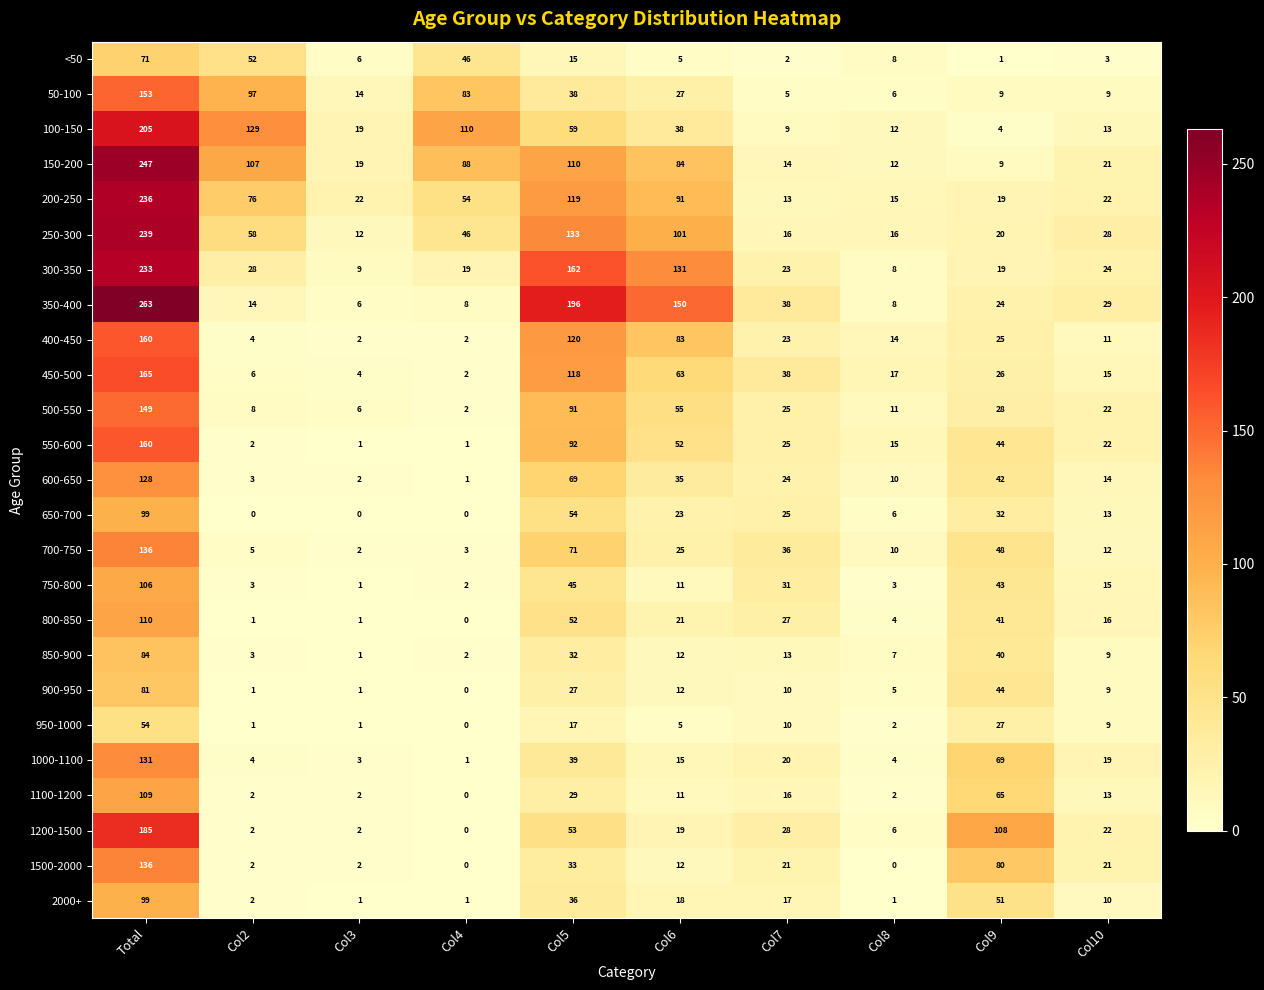

At which label does 450-500 first exceed 26?

Total